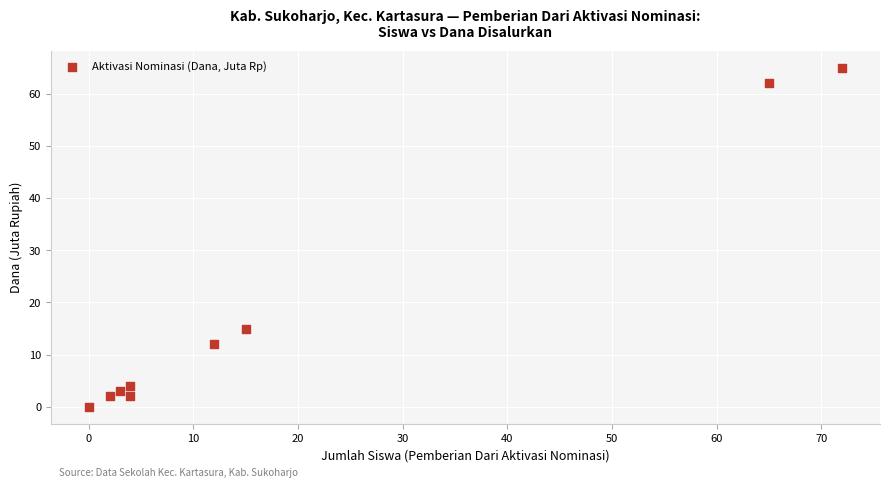

What Y value in the scatter plot is closest to 32?

15